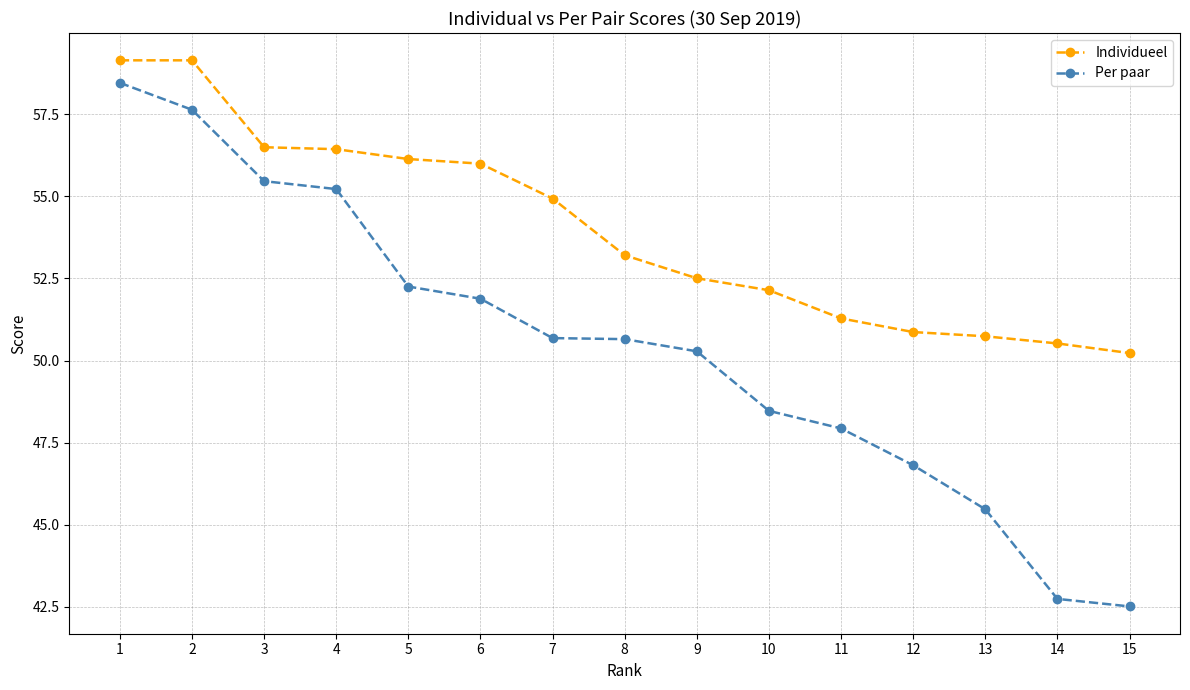

What is the difference between the maximum and second lowest values in the Individueel series?

8.6